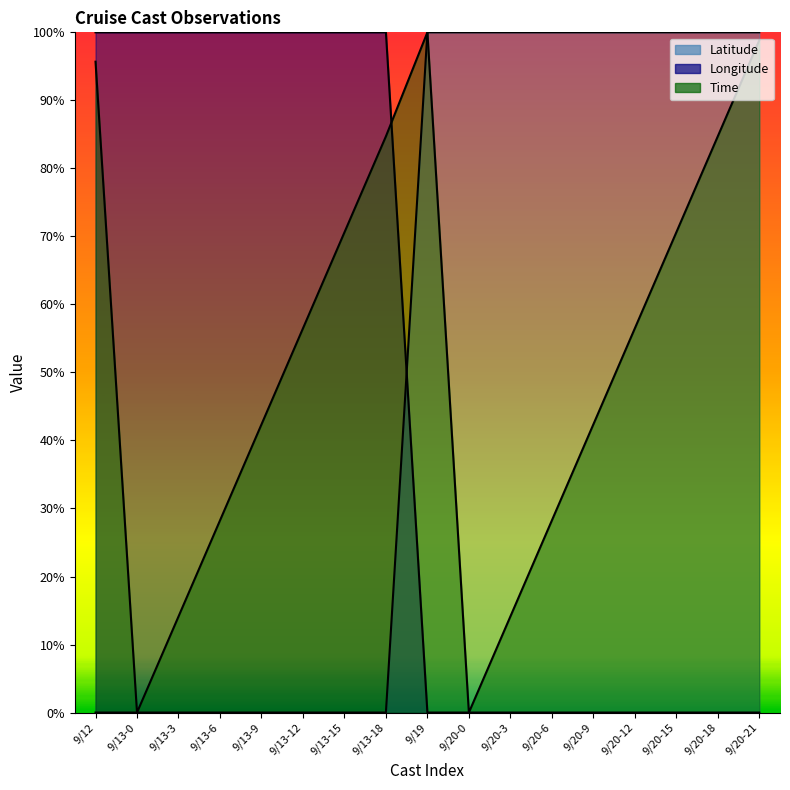

True or false: Latitude and Time cross at least once.

False